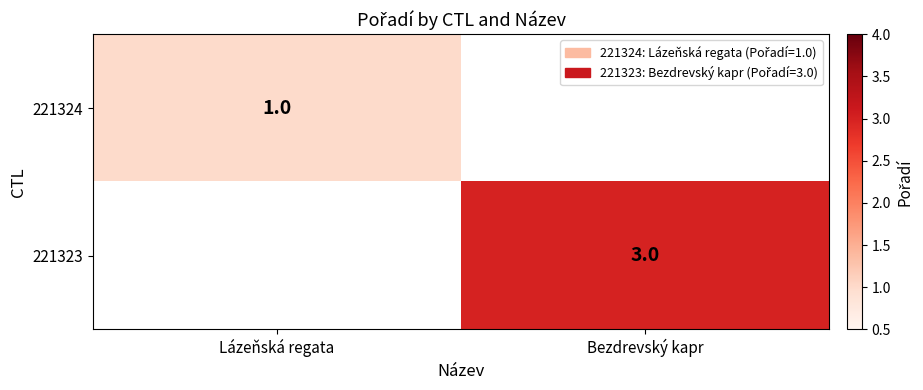

What is the maximum value shown in the chart?

3.0